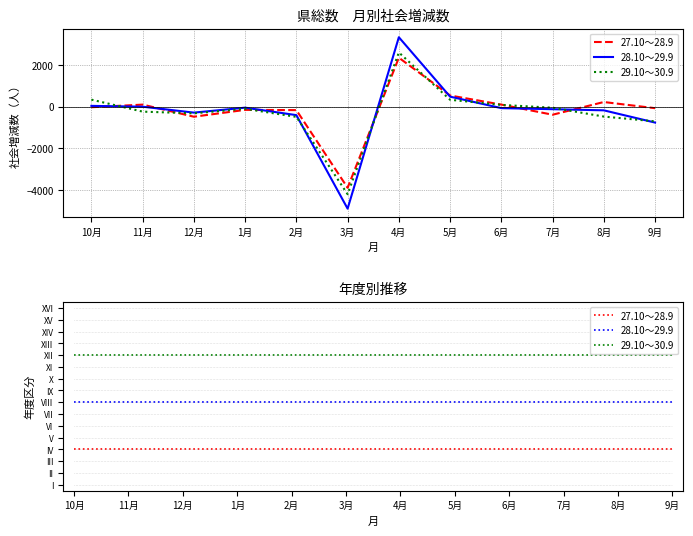

What is the greatest value displayed?

3336